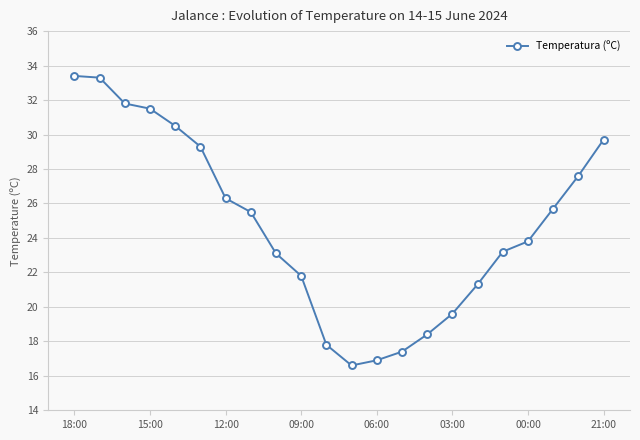

True or false: the data has more than 2 interior local peaks.

False